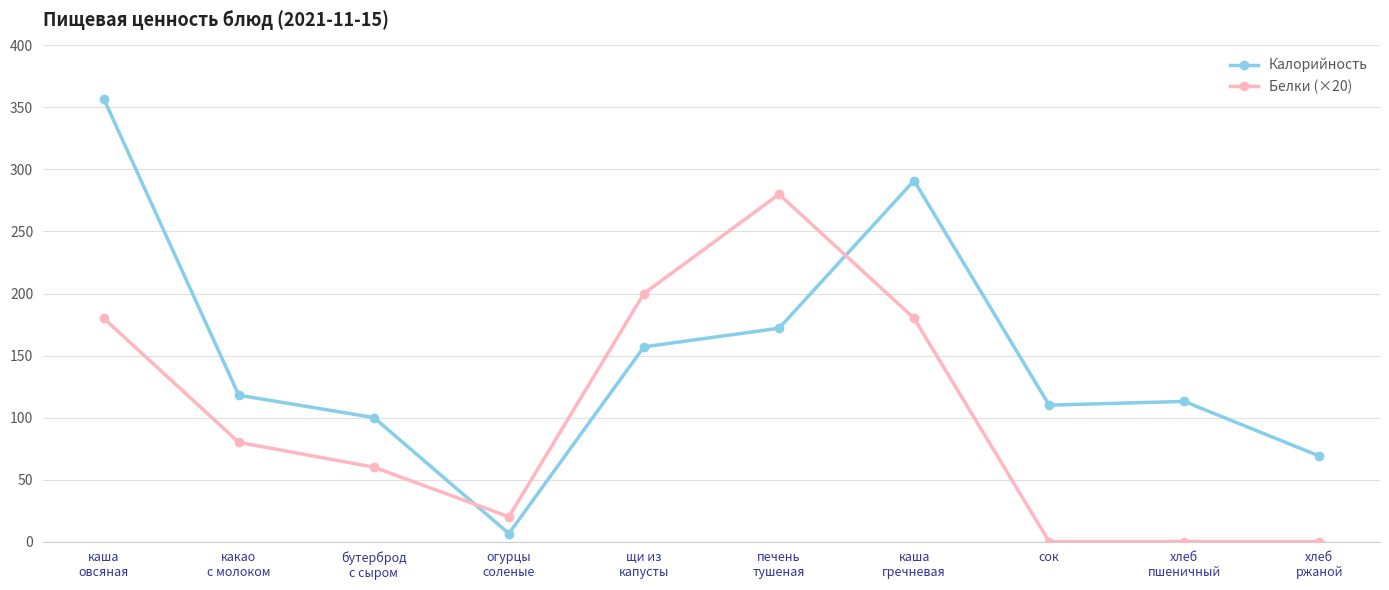

Does the chart display data point markers on the line(s)?

Yes